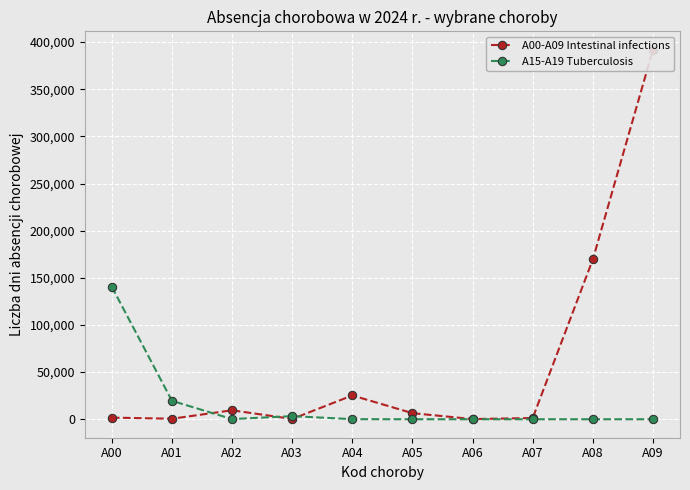

What is the average value of the A00-A09 Intestinal infections series?

60666